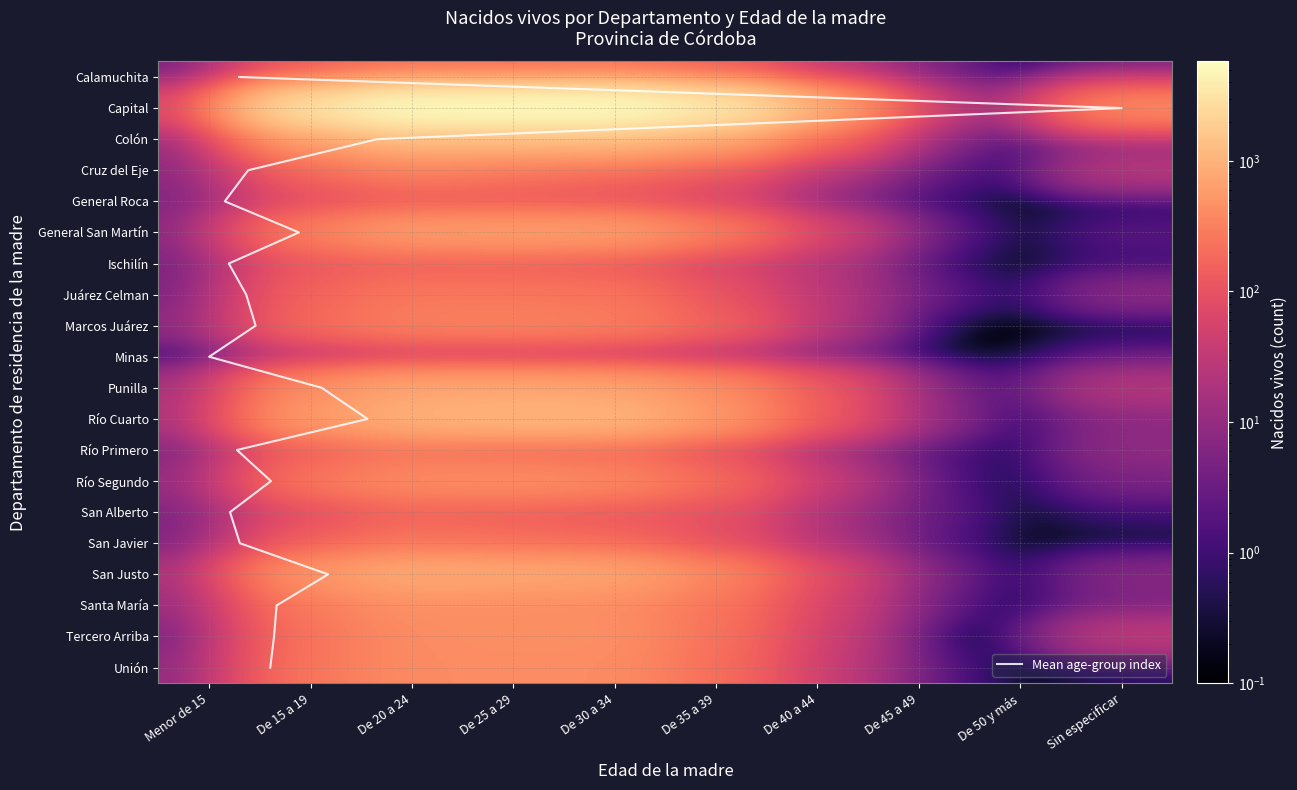

What is the difference between the second highest and minimum values in the Cruz del Eje series?

252.9